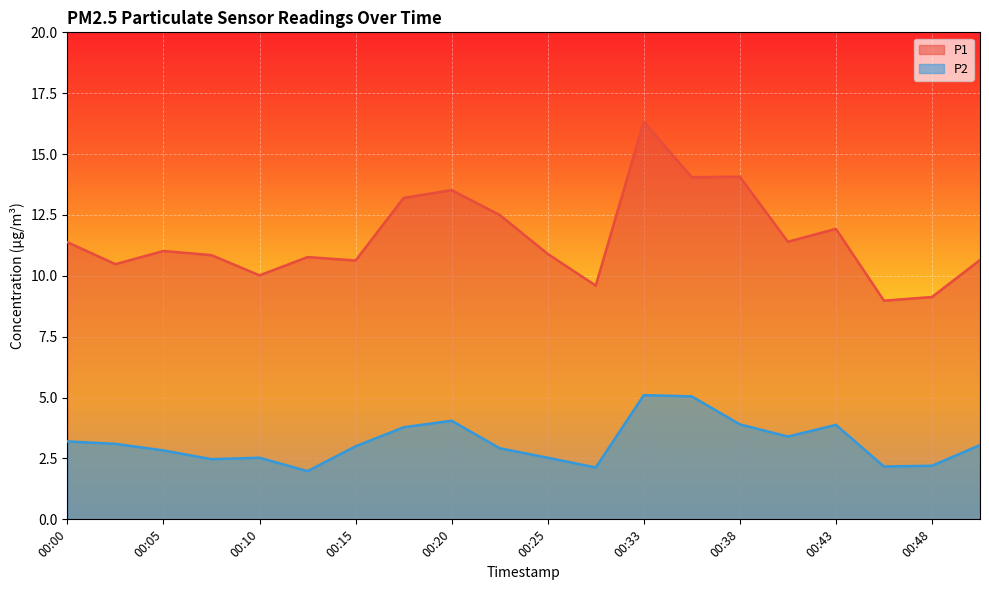

Rank the series by their average value, from highest to lowest.

P1, P2